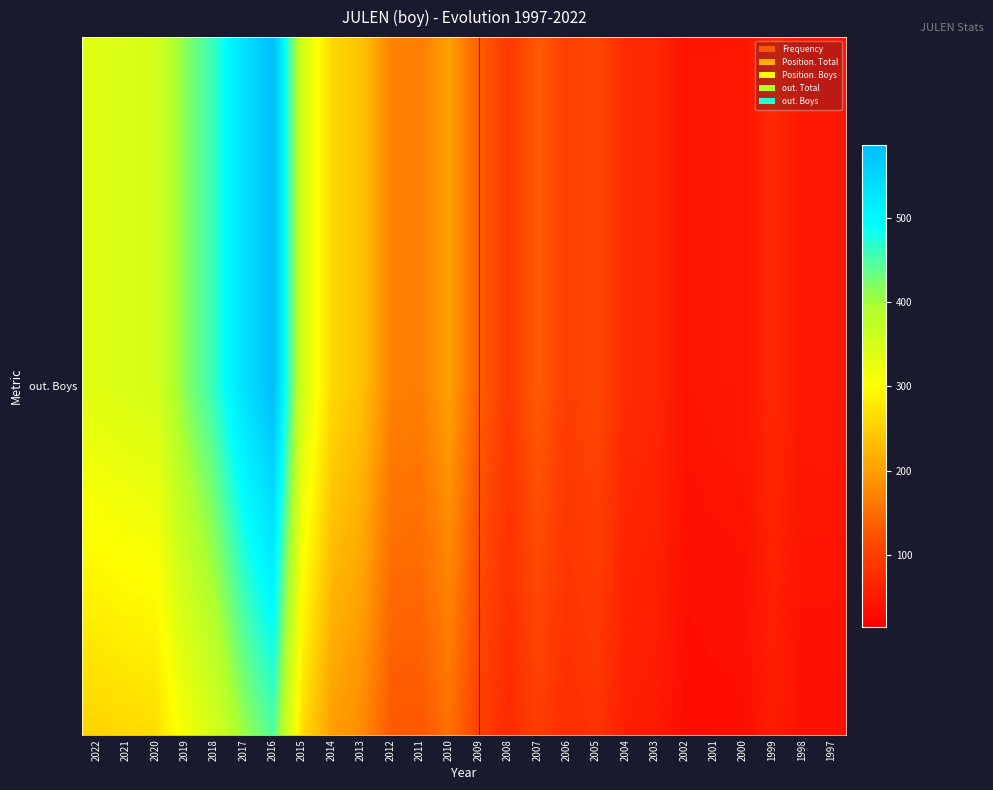

How many series are shown in this chart?

5